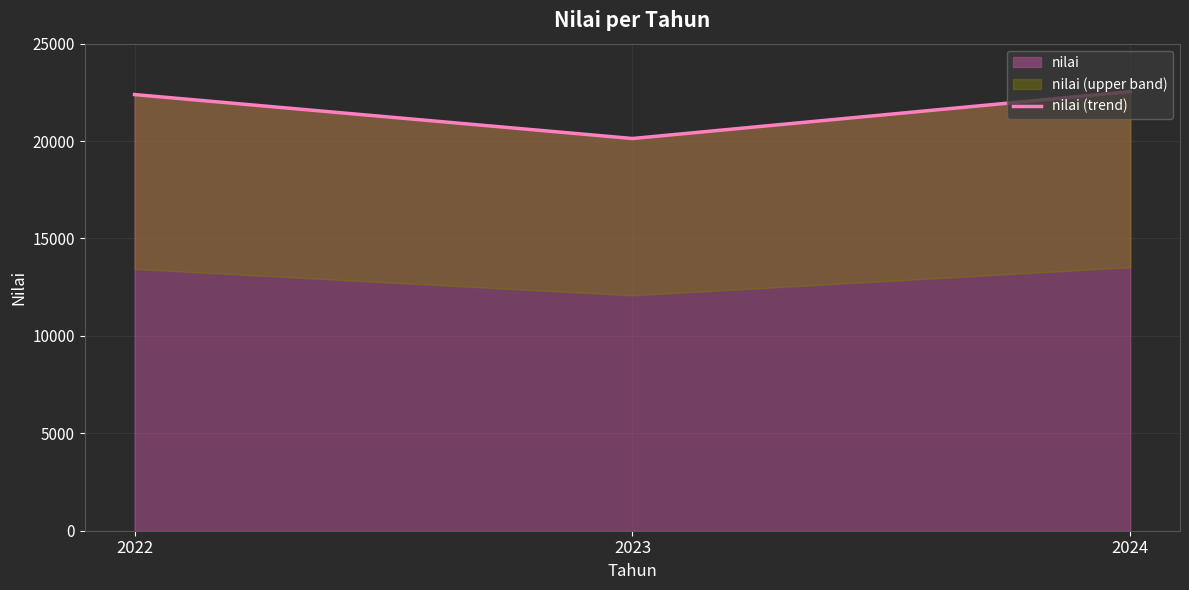

Which has a higher value, 2024 or 2023?

2024